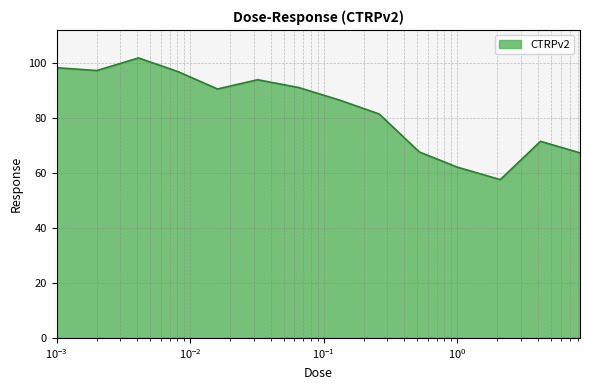

What is the smallest value displayed?

57.7